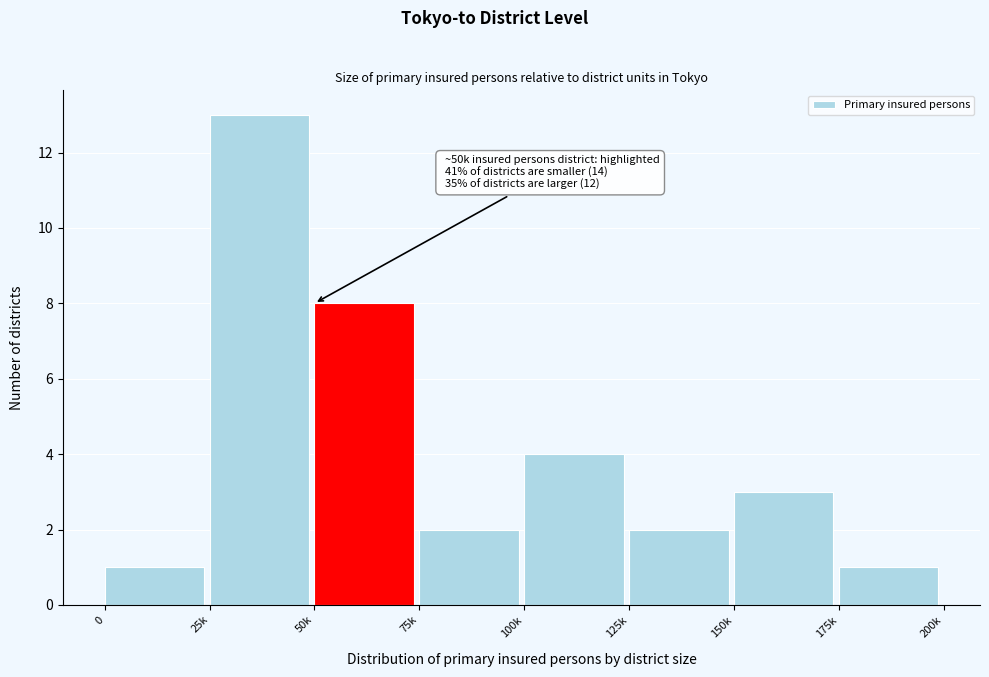

Reading left to right, transcribe all the data shown in this chart.

0=1	25k=13	50k=8	75k=2	100k=4	125k=2	150k=3	175k=1